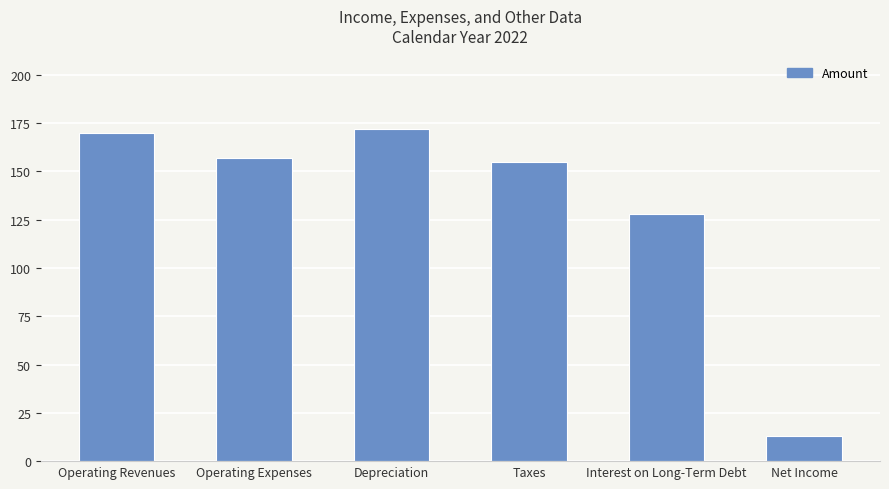

What is the difference between the values at Operating Expenses and Operating Revenues?

13